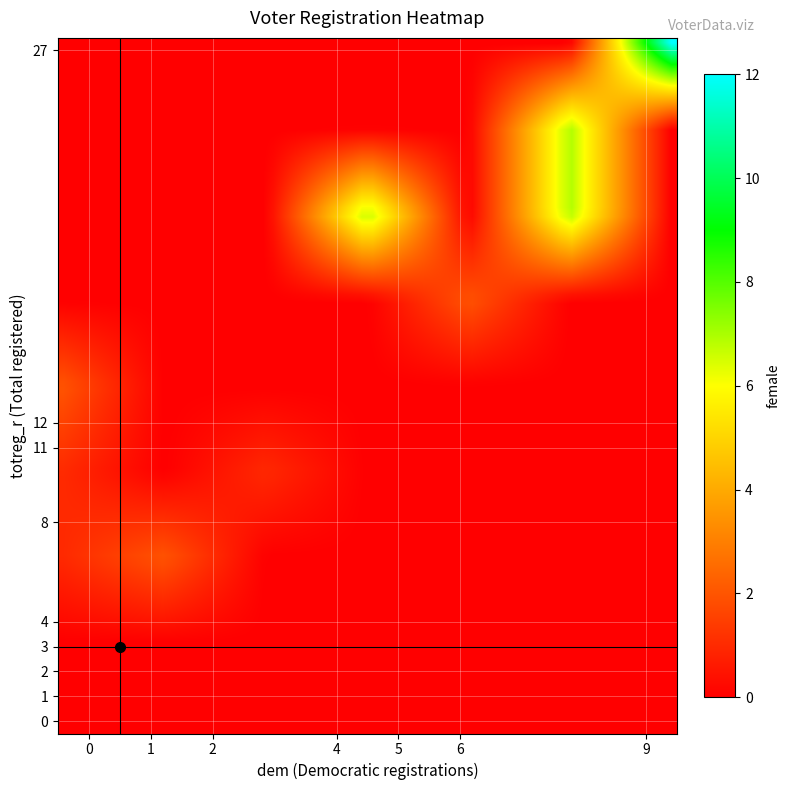

At how many categories does at least one series exceed 11?

1